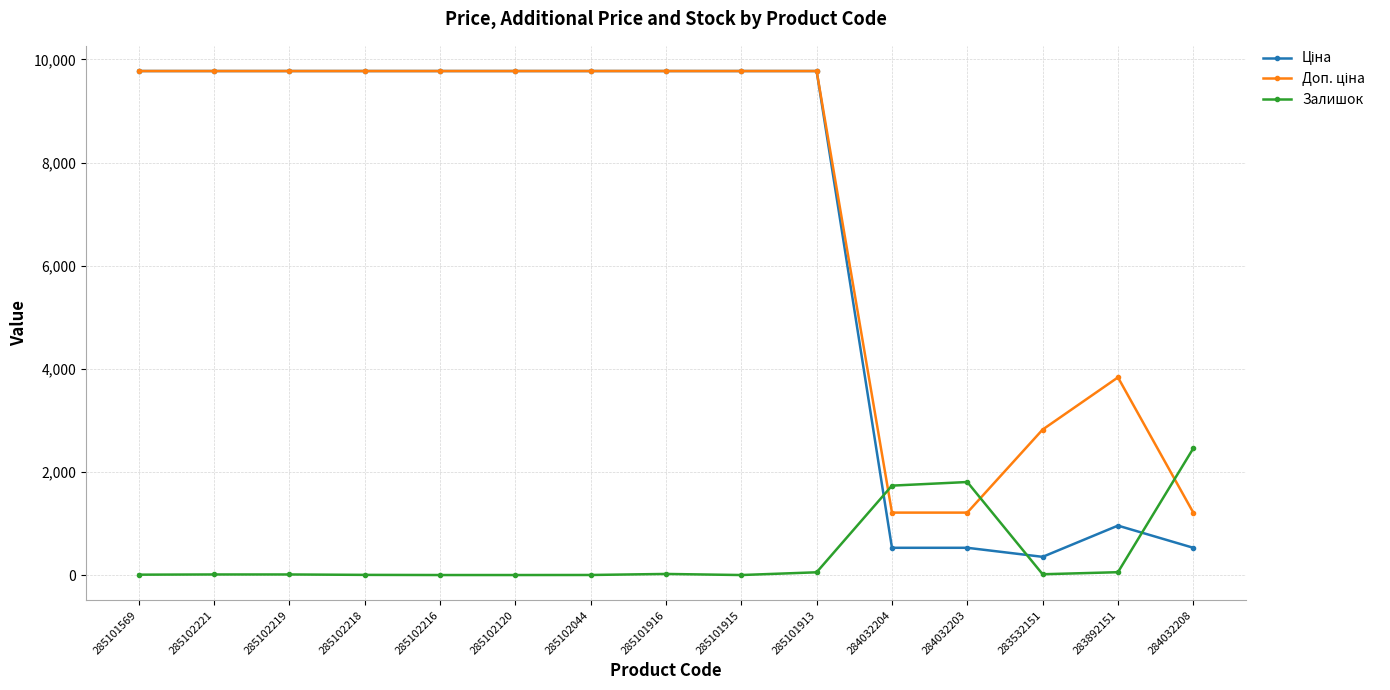

What is the difference between the highest and lowest values at 285102216?

9775.5